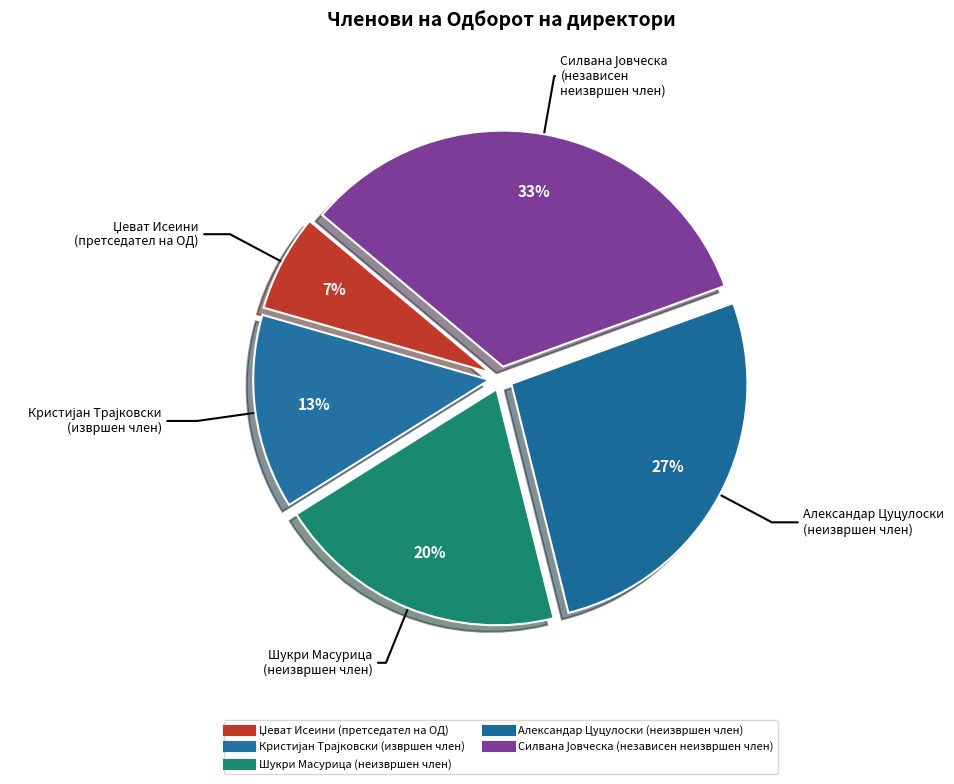

Does Џеват Исеини (претседател на ОД) account for over 50% of the chart?

No